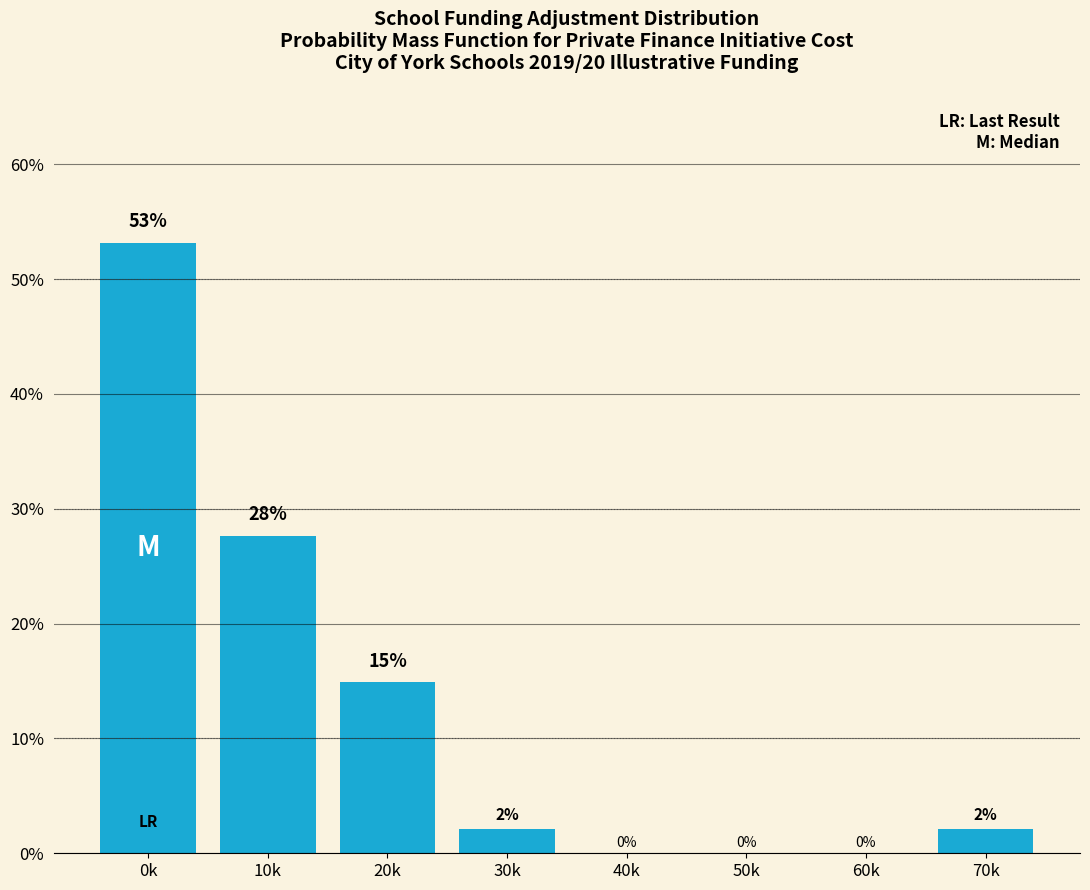

The chart shows a value of -22.9 at 50k. True or false?

False